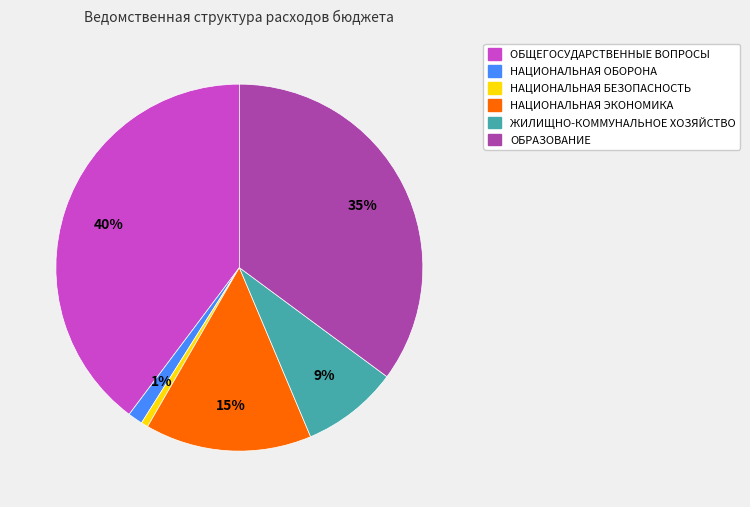

To the nearest percent, what percentage of the pie is НАЦИОНАЛЬНАЯ ЭКОНОМИКА?

15%